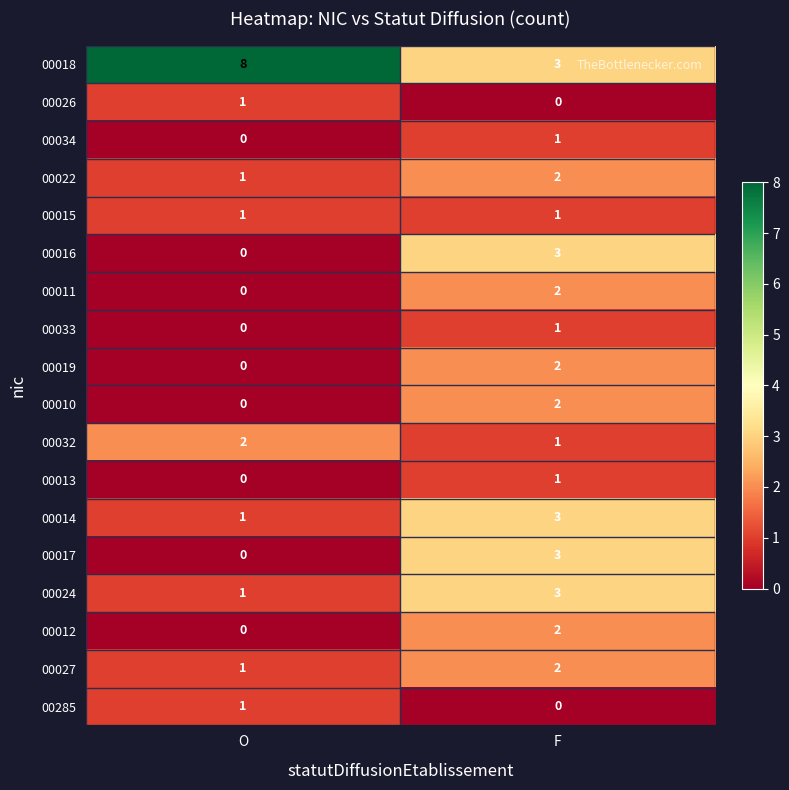

Which series has the widest spread of values?

00018